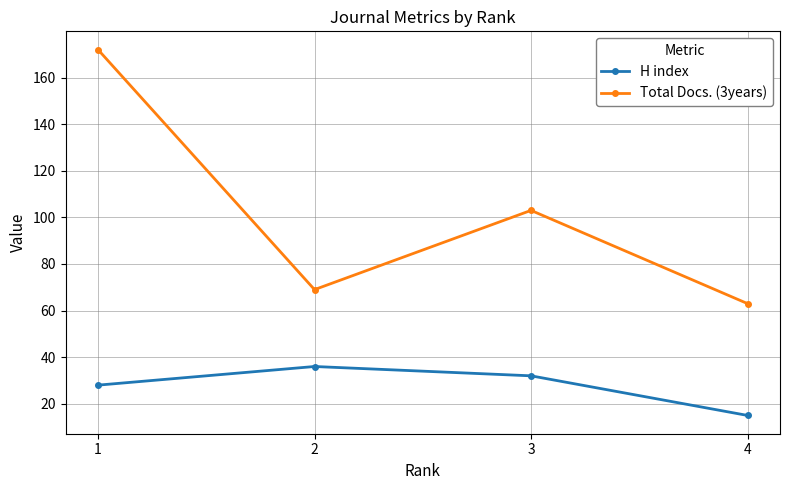

What are all the series names shown in the legend?

H index, Total Docs. (3years)